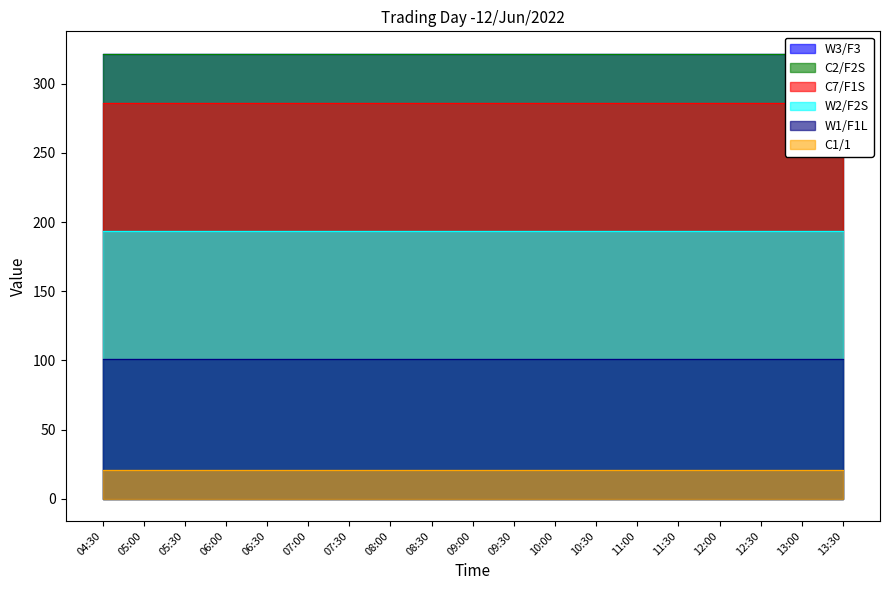

Reading right to left, transcribe all the data shown in this chart.

W3/F3: 13:30=321.8	13:00=321.8	12:30=321.8	12:00=321.8	11:30=321.8	11:00=321.8	10:30=321.8	10:00=321.8	09:30=321.8	09:00=321.8	08:30=321.8	08:00=321.8	07:30=321.8	07:00=321.8	06:30=321.8	06:00=321.8	05:30=321.8	05:00=321.8	04:30=321.8
C2/F2S: 13:30=321.8	13:00=321.8	12:30=321.8	12:00=321.8	11:30=321.8	11:00=321.8	10:30=321.8	10:00=321.8	09:30=321.8	09:00=321.8	08:30=321.8	08:00=321.8	07:30=321.8	07:00=321.8	06:30=321.8	06:00=321.8	05:30=321.8	05:00=321.8	04:30=321.8
C7/F1S: 13:30=286.3	13:00=286.3	12:30=286.3	12:00=286.3	11:30=286.3	11:00=286.3	10:30=286.3	10:00=286.3	09:30=286.3	09:00=286.3	08:30=286.3	08:00=286.3	07:30=286.3	07:00=286.3	06:30=286.3	06:00=286.3	05:30=286.3	05:00=286.3	04:30=286.3
W2/F2S: 13:30=193.2	13:00=193.2	12:30=193.2	12:00=193.2	11:30=193.2	11:00=193.2	10:30=193.2	10:00=193.2	09:30=193.2	09:00=193.2	08:30=193.2	08:00=193.2	07:30=193.2	07:00=193.2	06:30=193.2	06:00=193.2	05:30=193.2	05:00=193.2	04:30=193.2
W1/F1L: 13:30=101.2	13:00=101.2	12:30=101.2	12:00=101.2	11:30=101.2	11:00=101.2	10:30=101.2	10:00=101.2	09:30=101.2	09:00=101.2	08:30=101.2	08:00=101.2	07:30=101.2	07:00=101.2	06:30=101.2	06:00=101.2	05:30=101.2	05:00=101.2	04:30=101.2
C1/1: 13:30=20.6	13:00=20.6	12:30=20.6	12:00=20.6	11:30=20.6	11:00=20.6	10:30=20.6	10:00=20.6	09:30=20.6	09:00=20.6	08:30=20.6	08:00=20.6	07:30=20.6	07:00=20.6	06:30=20.6	06:00=20.6	05:30=20.6	05:00=20.6	04:30=20.6